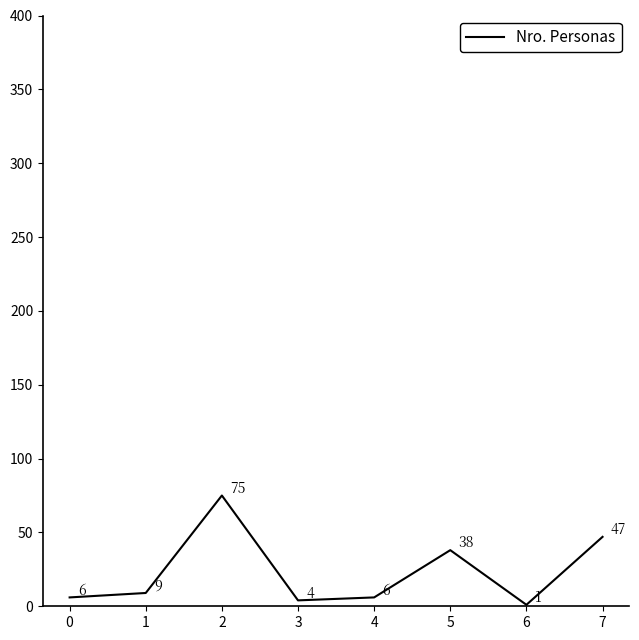

What is the ratio of the value at 3 to the value at 2?

0.1